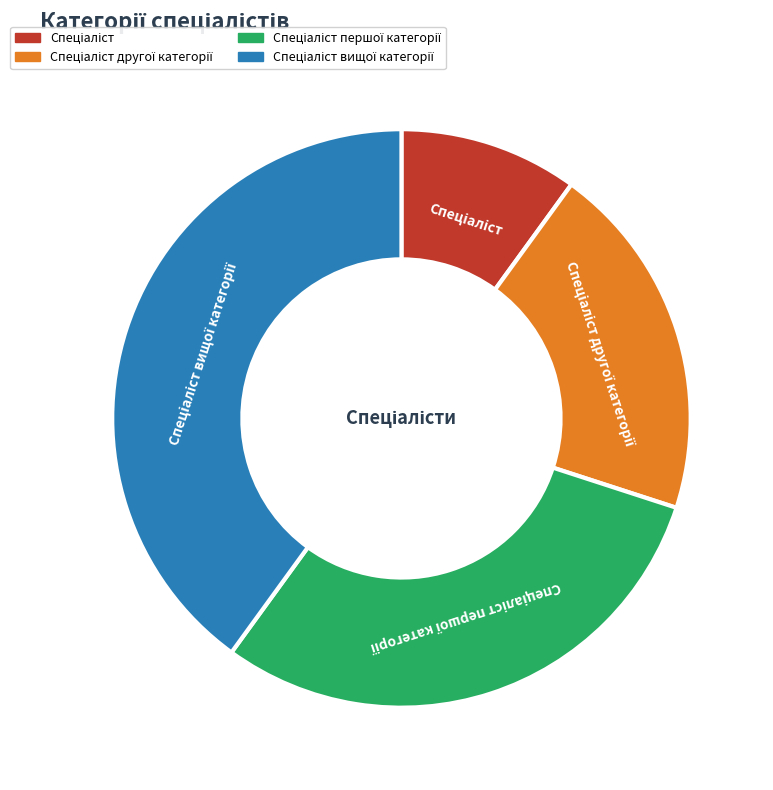

How many slices are in this pie chart?

4